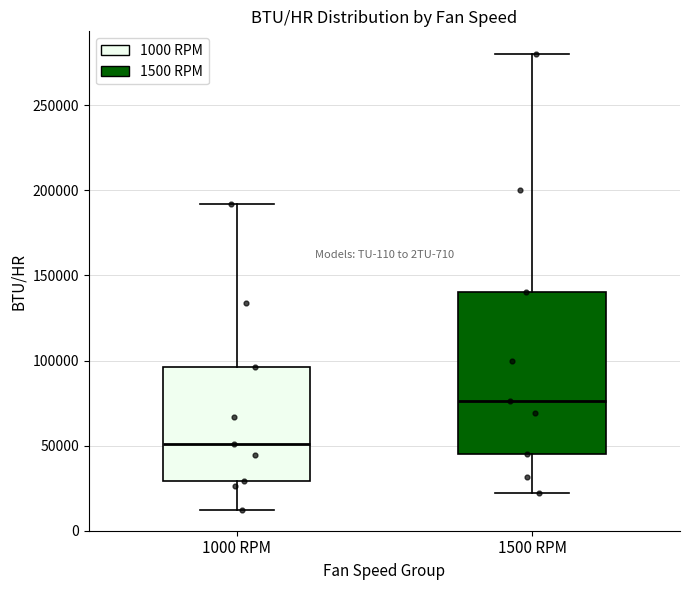

Where does the upper whisker of the box for 1000 RPM end on the y-axis? The values are not printed on the chart, so give them approximately, as read against the axis.

190000